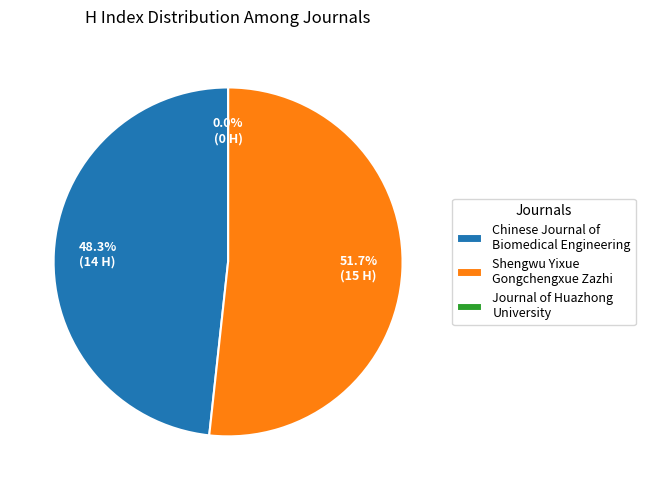

Does any single category account for the majority?

Yes